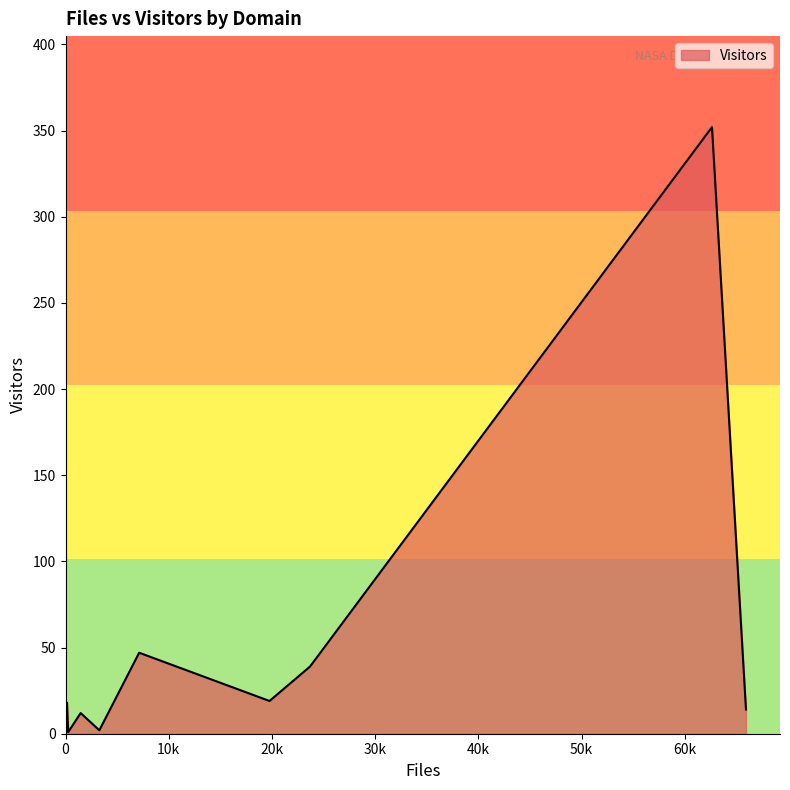

The chart shows a value of 7 at gatech.edu. True or false?

False